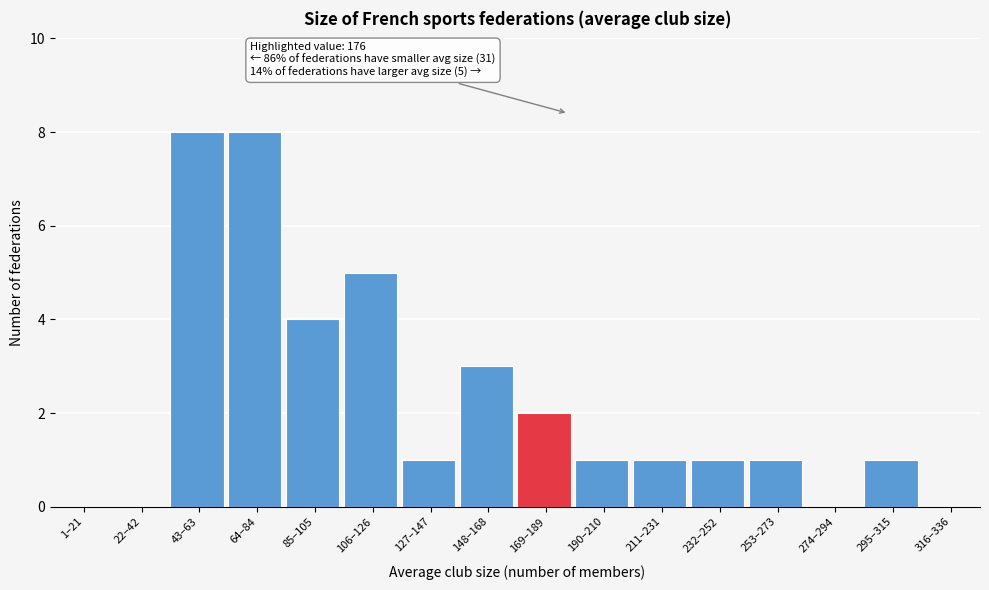

Reading left to right, list all the values displayed in this chart.

1–21=0	22–42=0	43–63=8	64–84=8	85–105=4	106–126=5	127–147=1	148–168=3	169–189=2	190–210=1	211–231=1	232–252=1	253–273=1	274–294=0	295–315=1	316–336=0